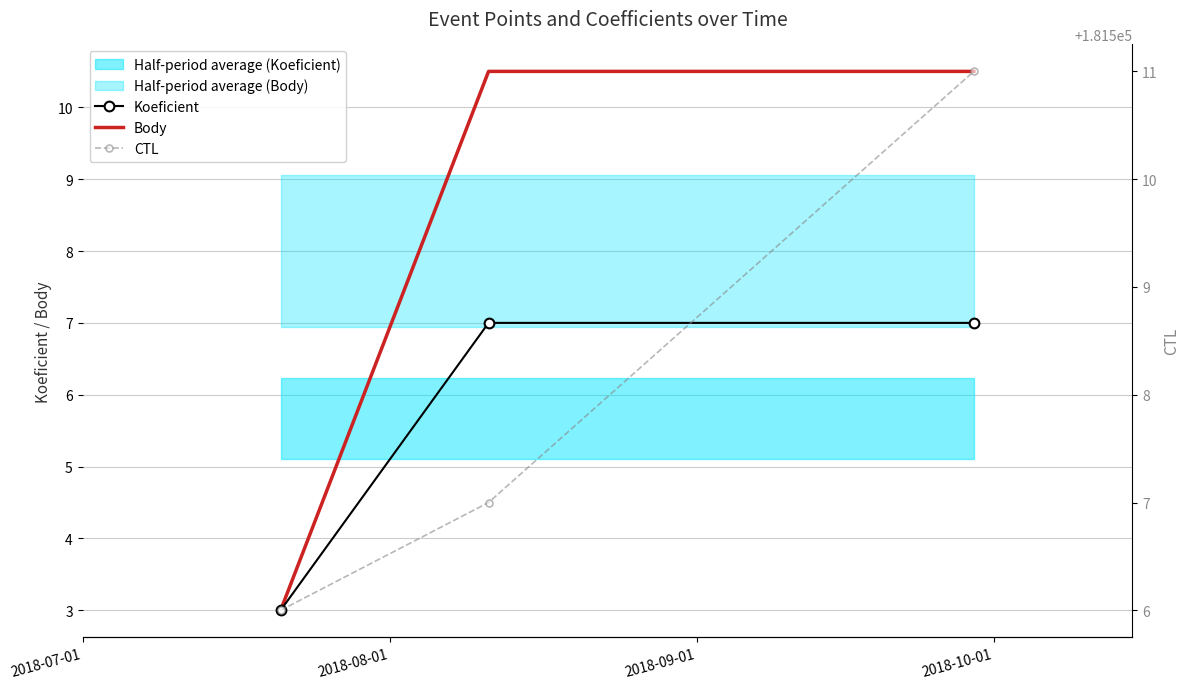

What is the highest value of the Koeficient series?

7.0